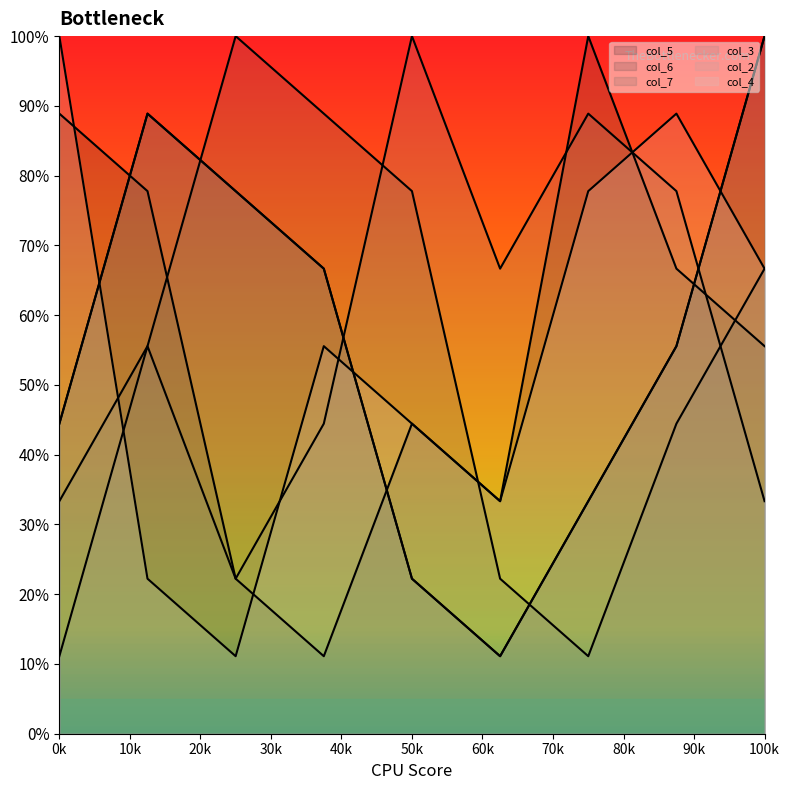

How many data points in col_6 are above 5?

5